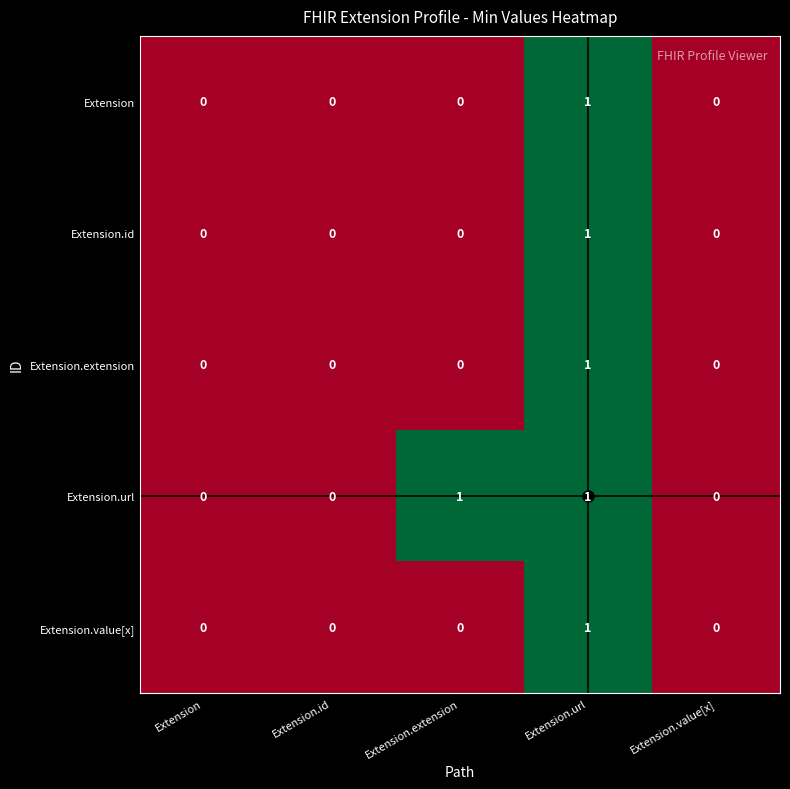

True or false: Extension.extension has a value of 0 at Extension.

True